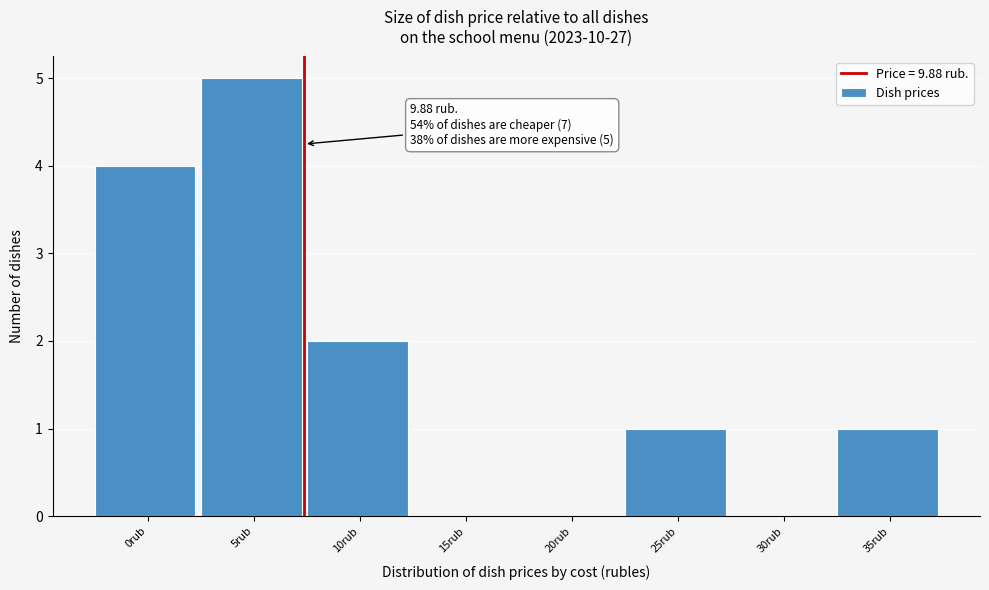

Reading left to right, what are all the values shown in this chart?

0rub=4	5rub=5	10rub=2	15rub=0	20rub=0	25rub=1	30rub=0	35rub=1